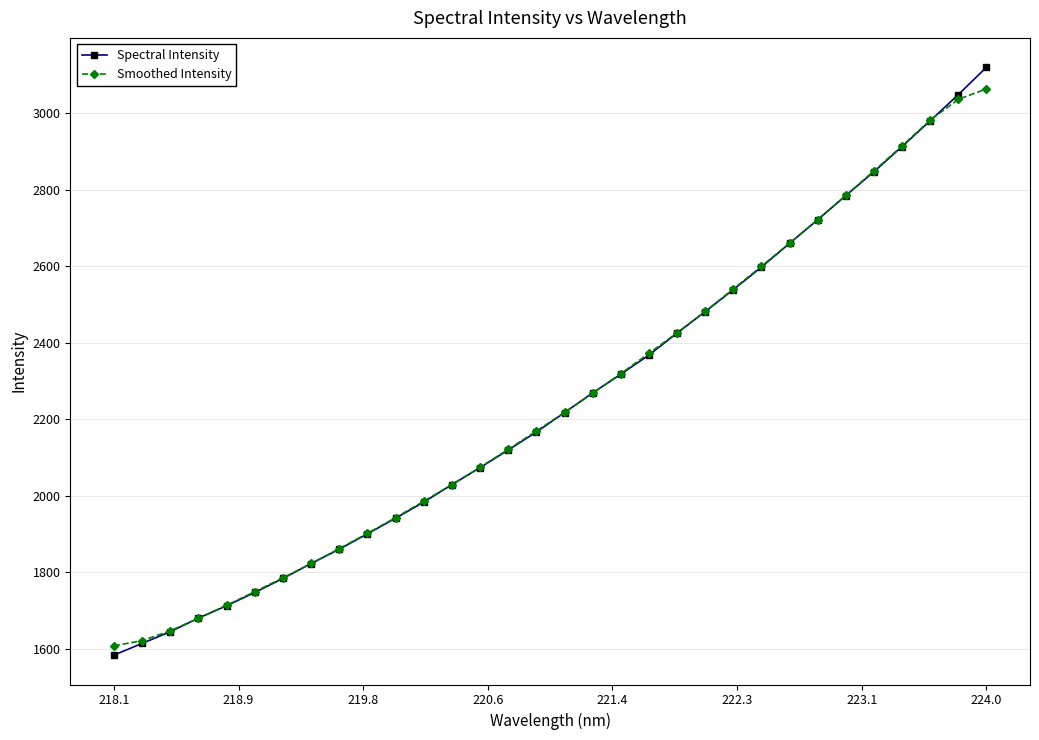

Which series has the widest spread of values?

Spectral Intensity